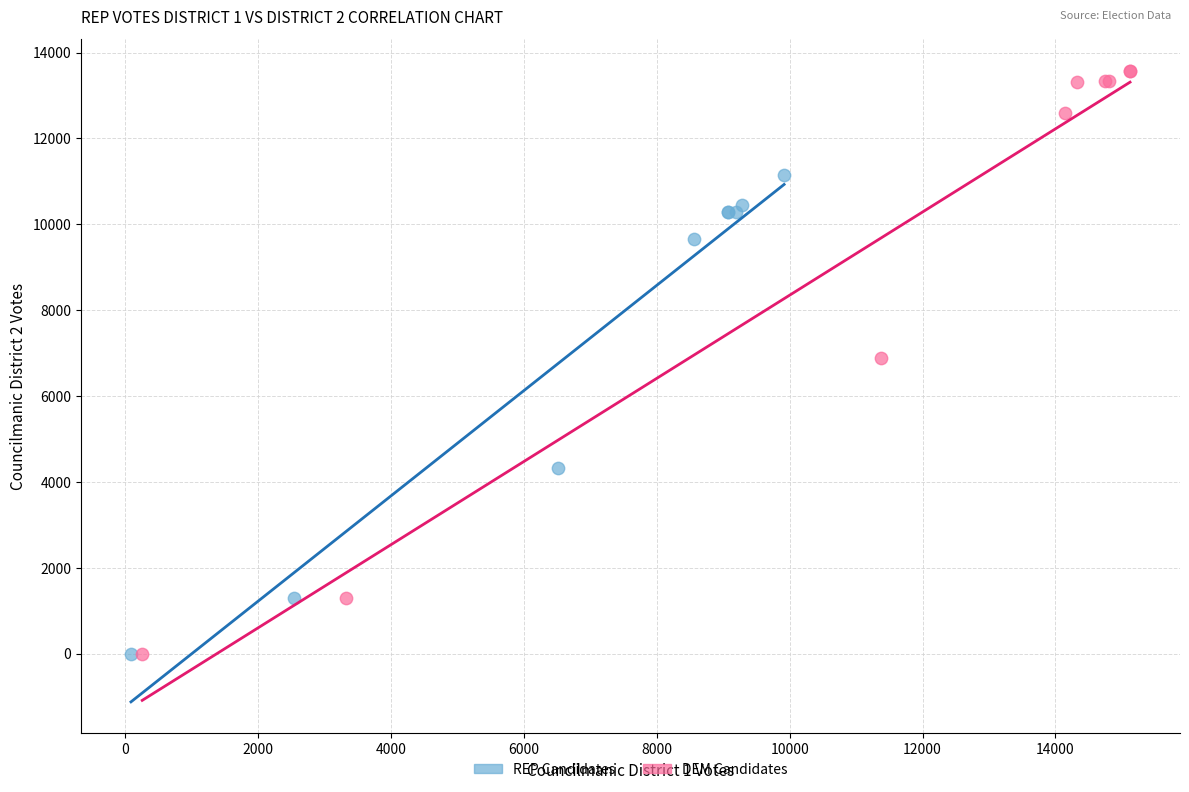

Which series contains the highest Y value?

DEM Candidates